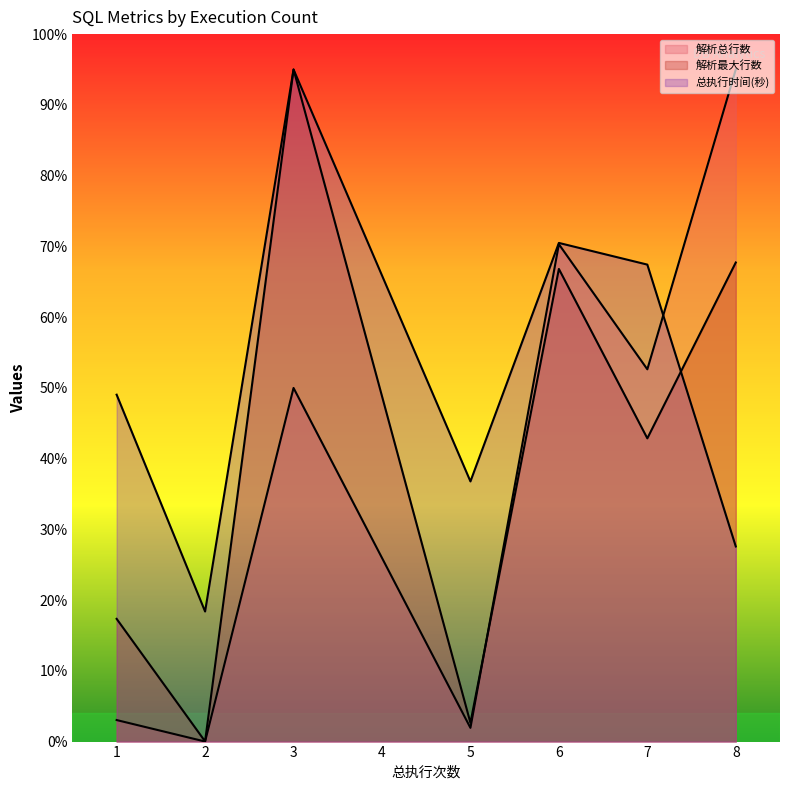

Which category has the lowest value in the 解析最大行数 series?

2